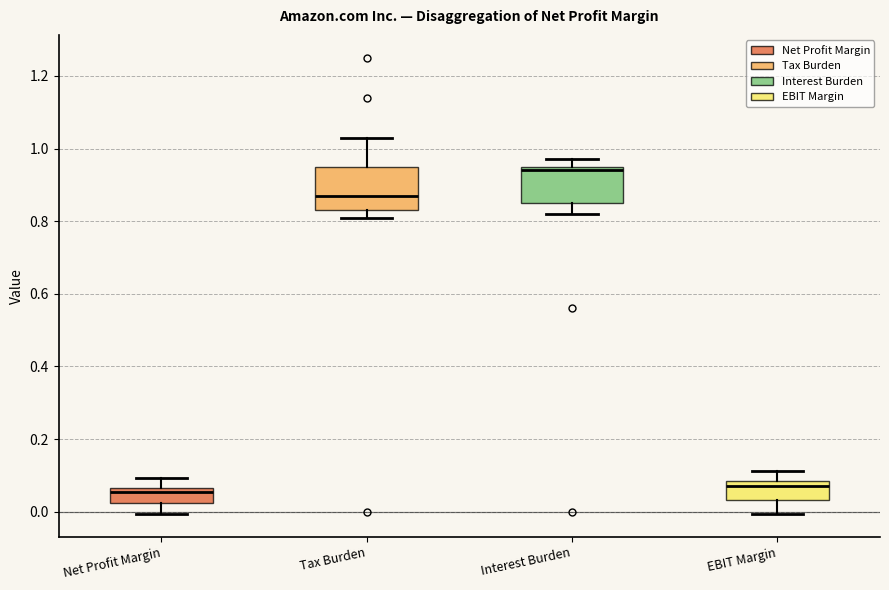

Reading left to right, read every box against the y-axis: the position of its median line, the range the box covers, and the ends of its whiskers. The values are not printed on the chart, so give them approximately, as read against the axis.

Net Profit Margin: median 0.06 (just below the box's upper edge), box 0.02 to 0.06, whiskers 0.00 to 0.10
Tax Burden: median 0.88, box 0.84 to 0.96, whiskers 0.82 to 1.04
Interest Burden: median 0.94, box 0.86 to 0.96, whiskers 0.82 to 0.98
EBIT Margin: median 0.08 (just below the box's upper edge), box 0.04 to 0.08, whiskers 0.00 to 0.12